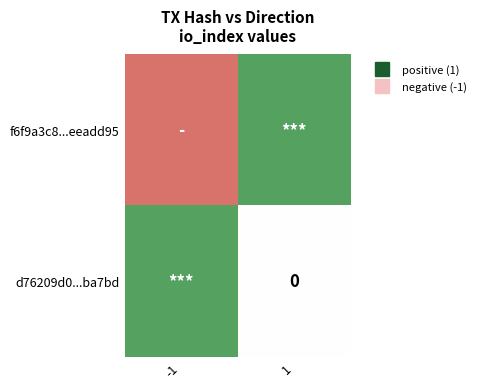

What is the sum of the d76209d0...ba7bd values at -1 and 1?

1